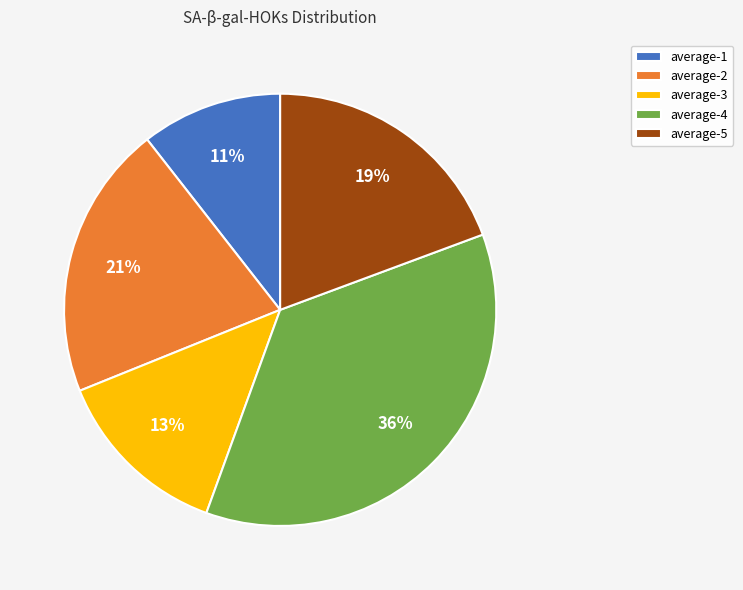

Which has a higher value, average-4 or average-1?

average-4